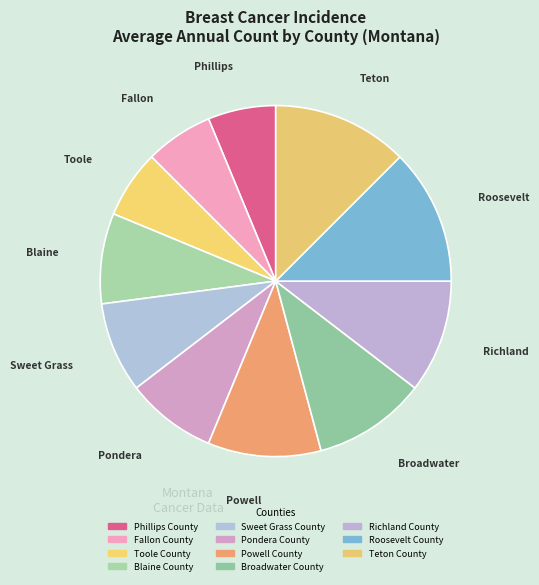

Is there a majority slice in this chart?

No